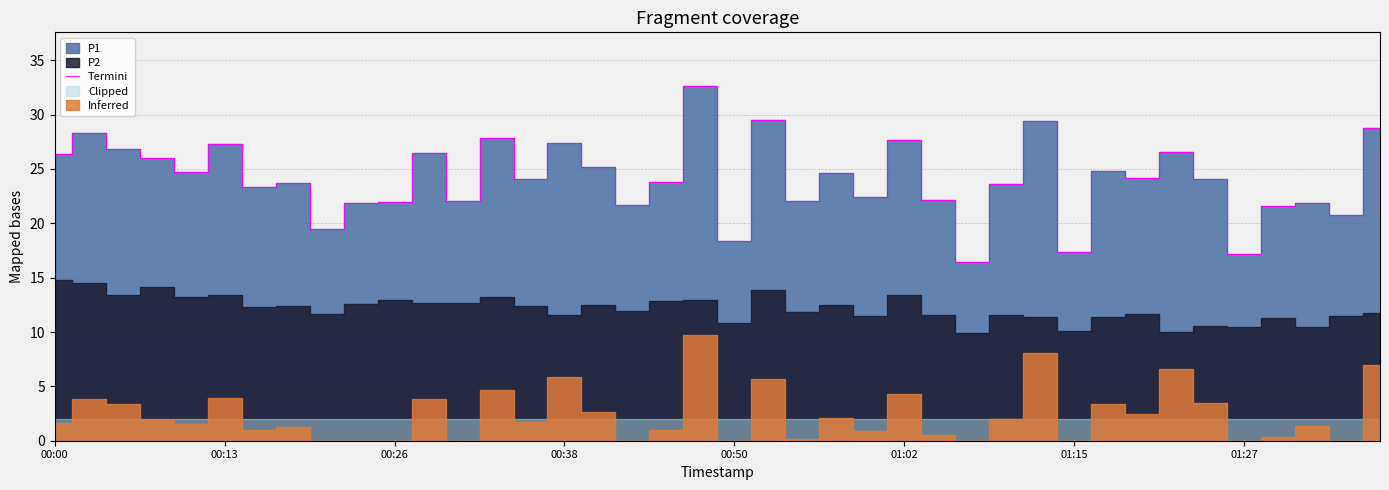

Count the number of values greater than 24.

21